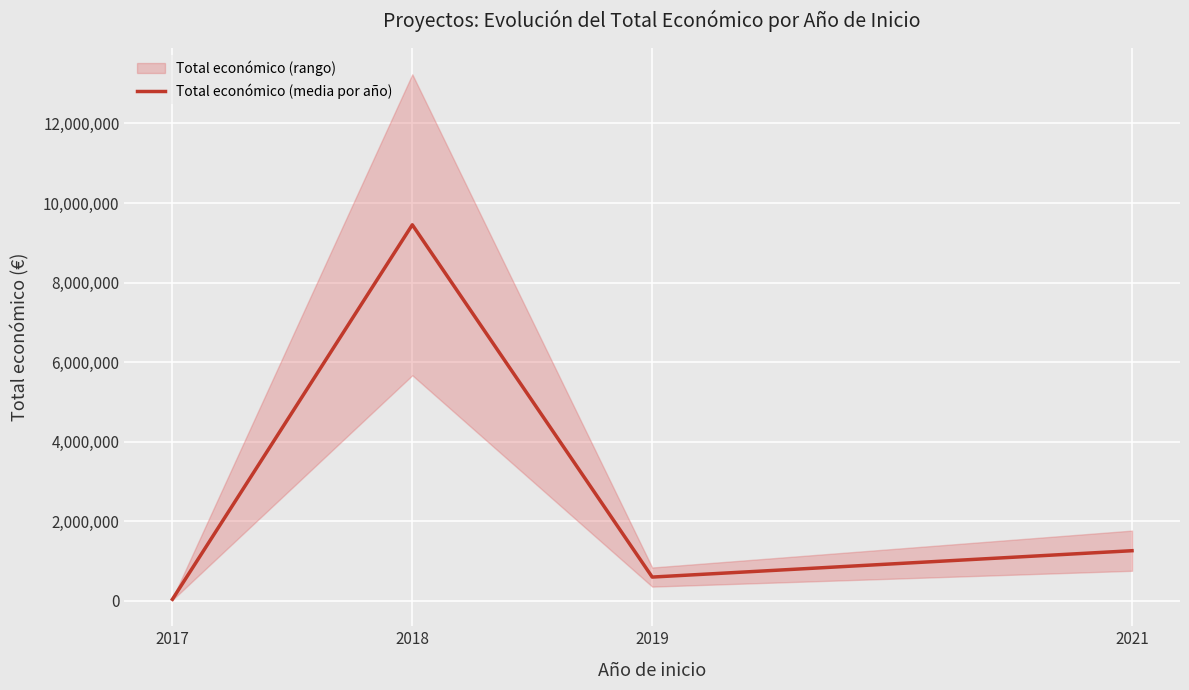

Which has a higher value, 2021 or 2018?

2018